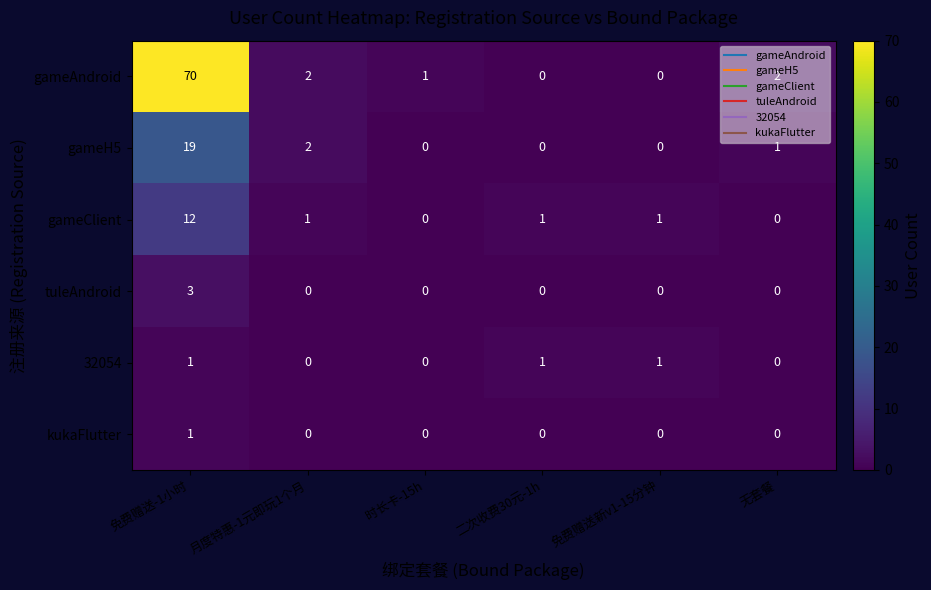

What is the difference between the maximum and minimum values in the gameAndroid series?

70